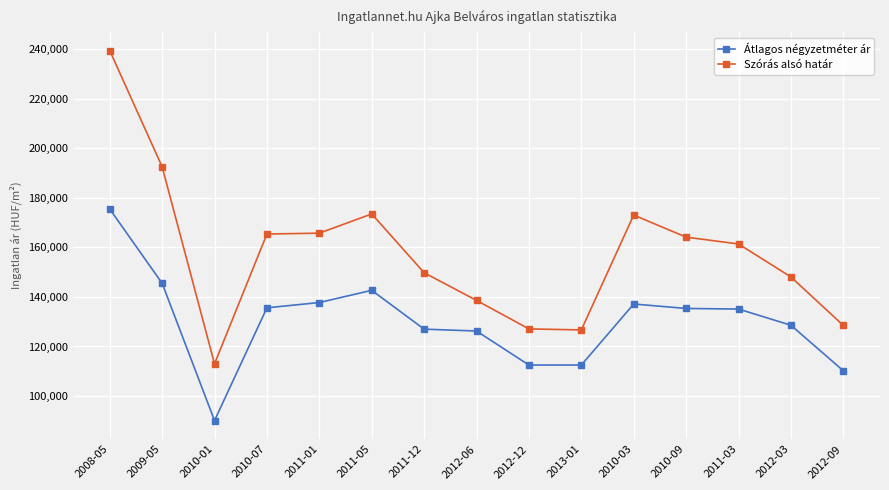

True or false: Átlagos négyzetméter ár has more than 1 interior local peaks.

True